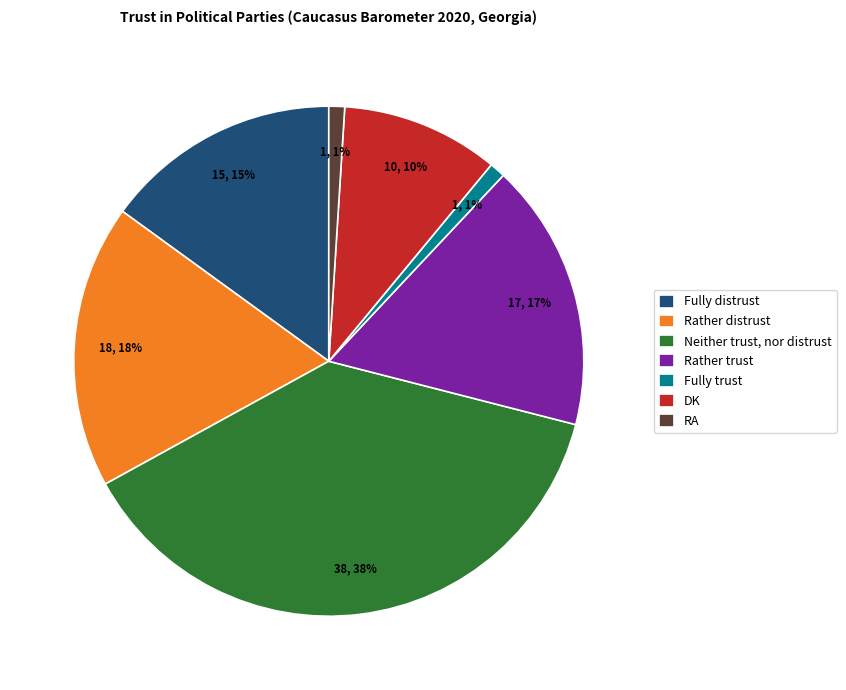

Is the sum of Rather distrust and RA greater than half?

No